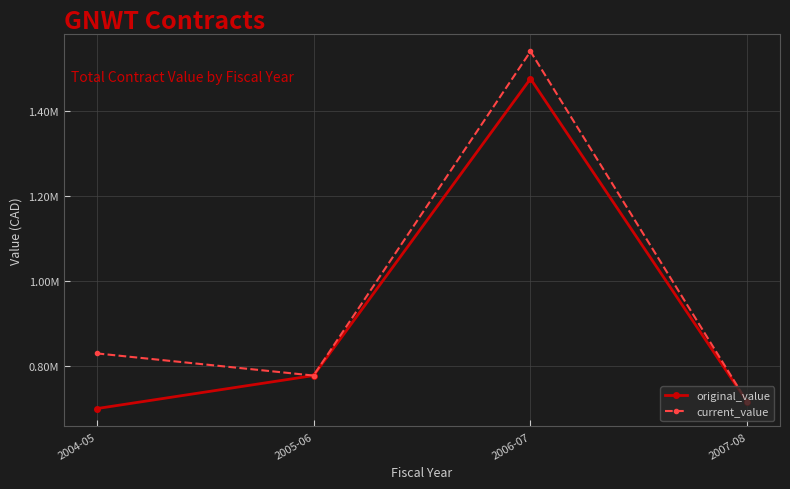

At which category is the sum across all series the highest?

2006-07